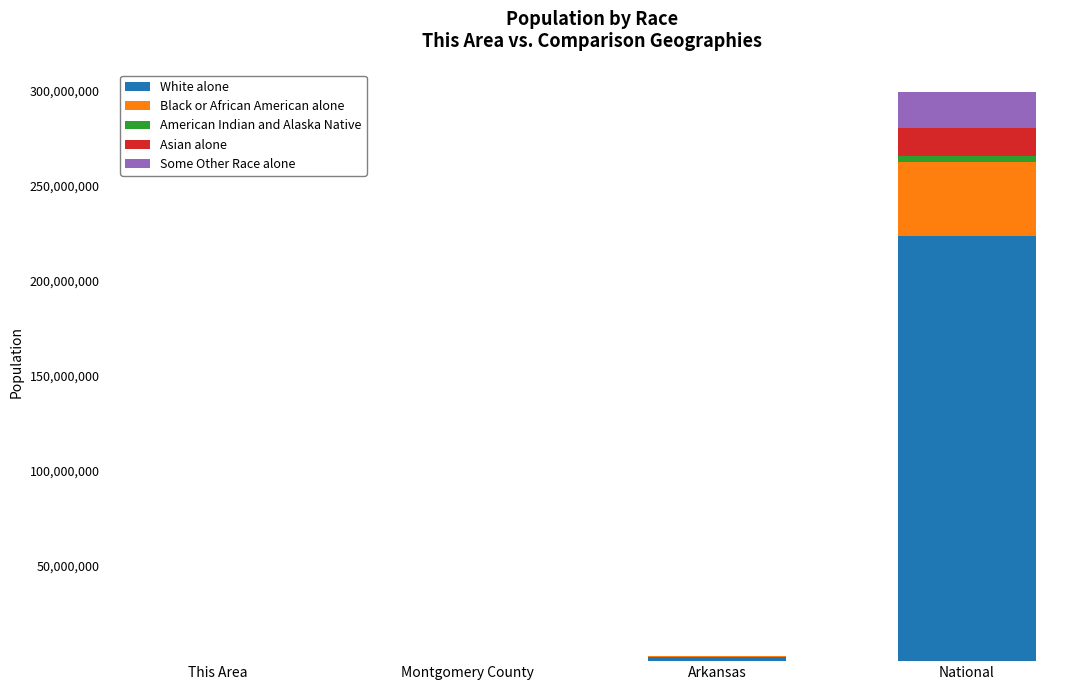

What is the highest value of the White alone series?

223553265